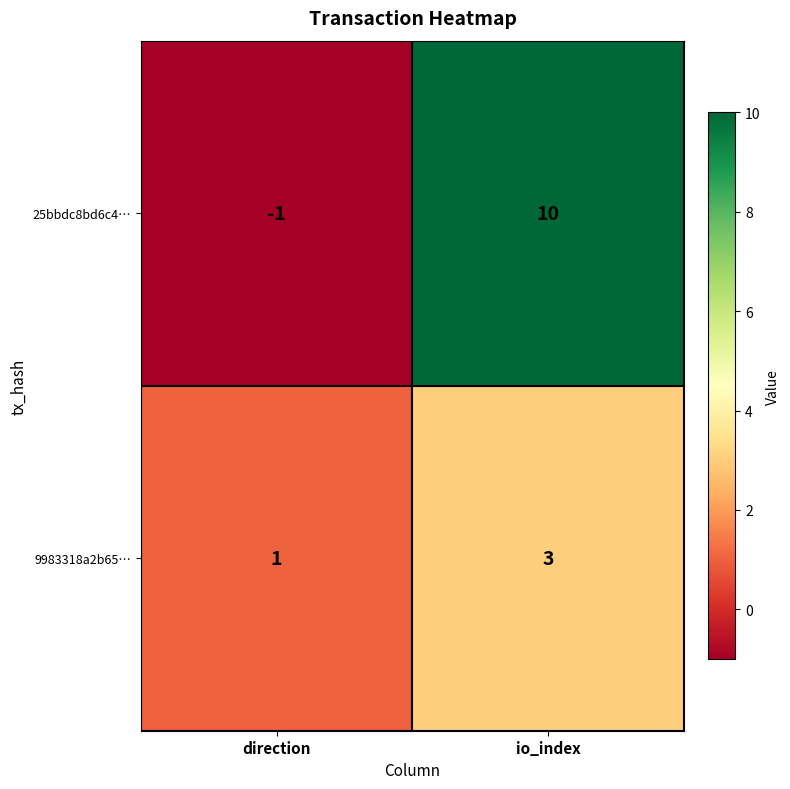

What is the sum of all 25bbdc8bd6c4… values?

9